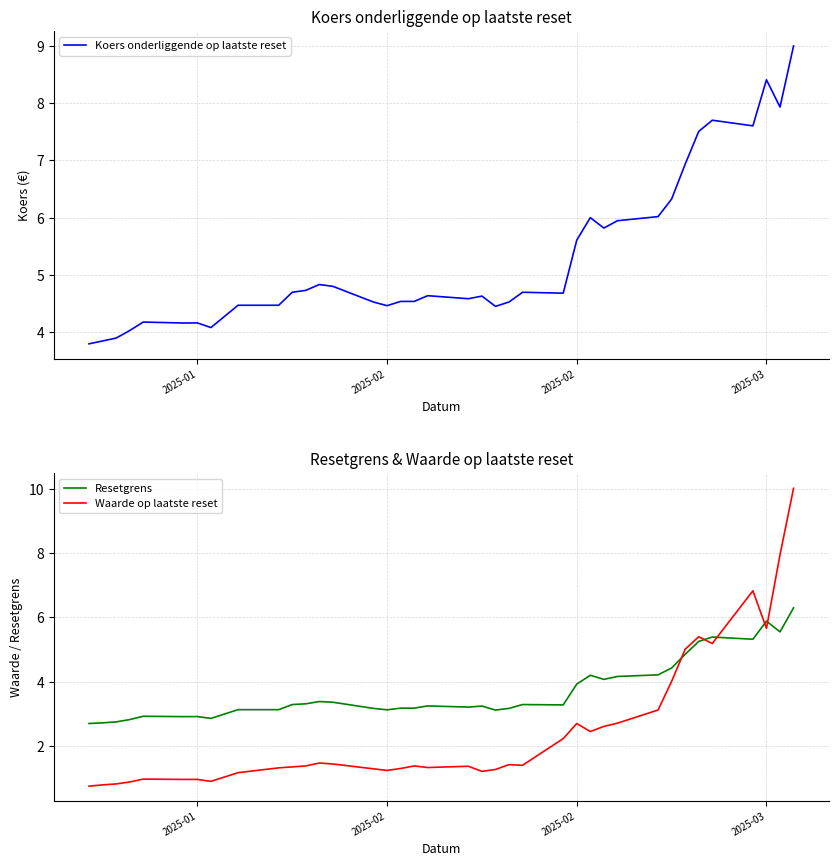

Which series has the largest total across all categories?

Koers onderliggende op laatste reset